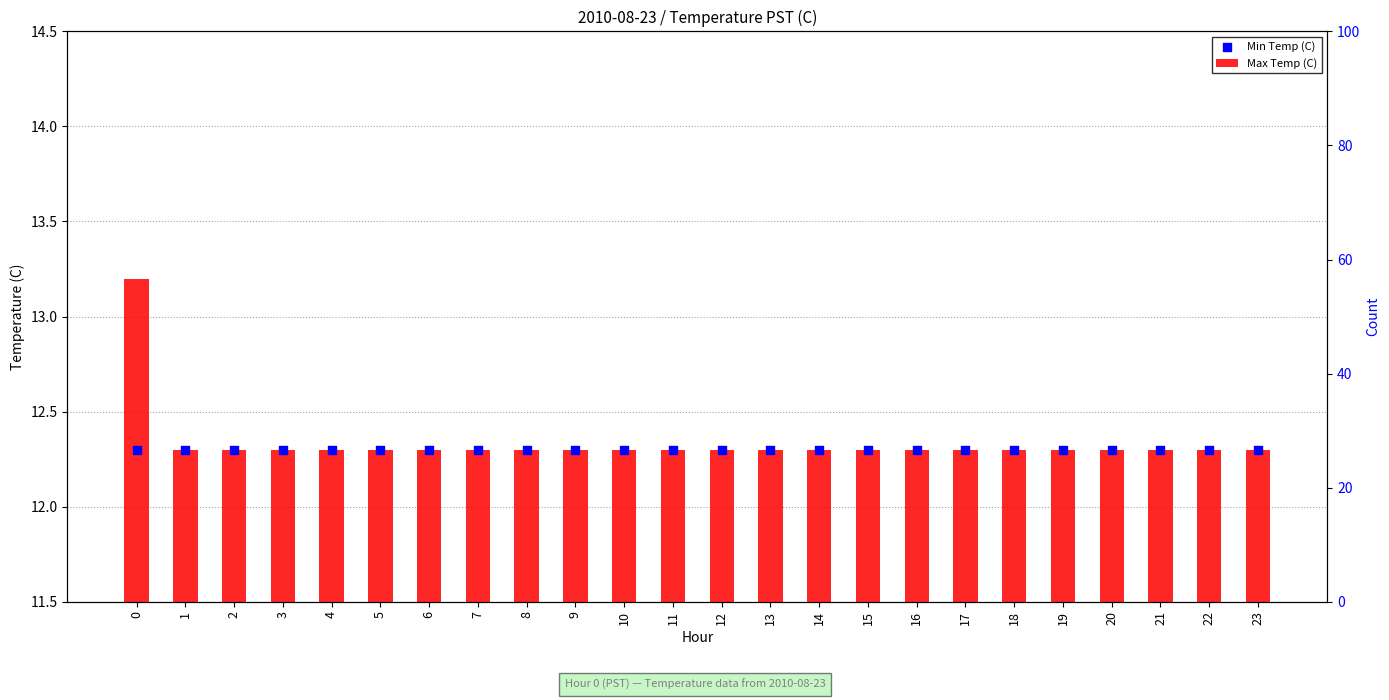

Is the value of Max Temp (C) at 2 greater than the value of Min Temp (C) at 14?

No